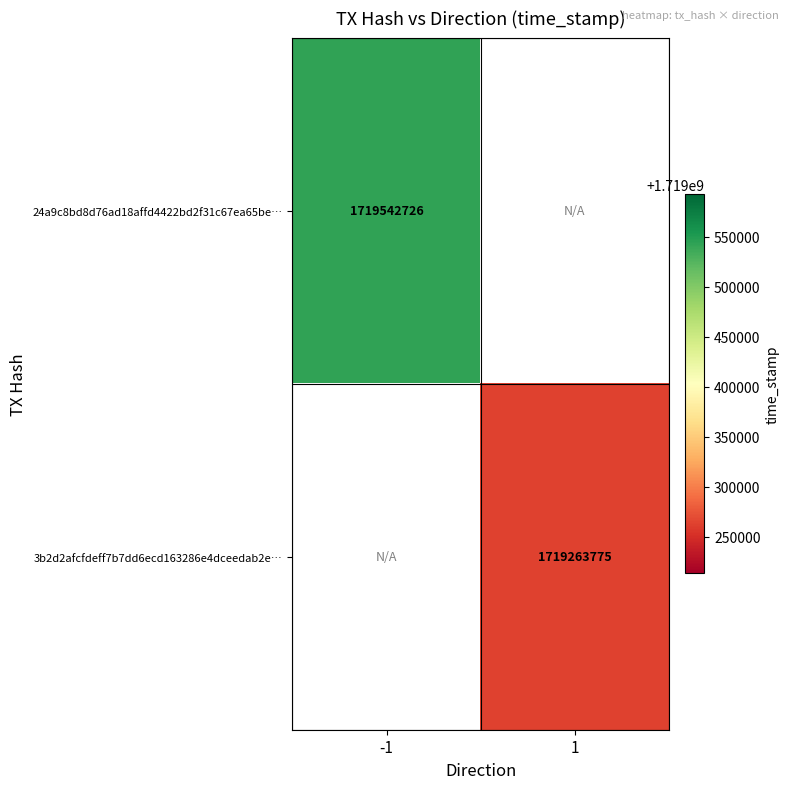

Is it true that 24a9c8bd8d76ad18affd4422bd2f31c67ea65be… equals 1719542726 at -1?

True